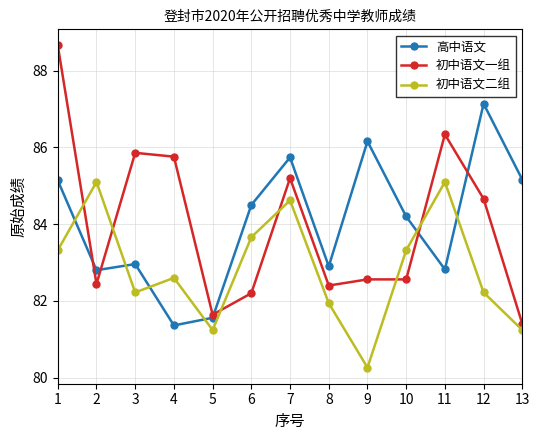

Rank the series by their maximum value, from lowest to highest.

初中语文二组, 高中语文, 初中语文一组